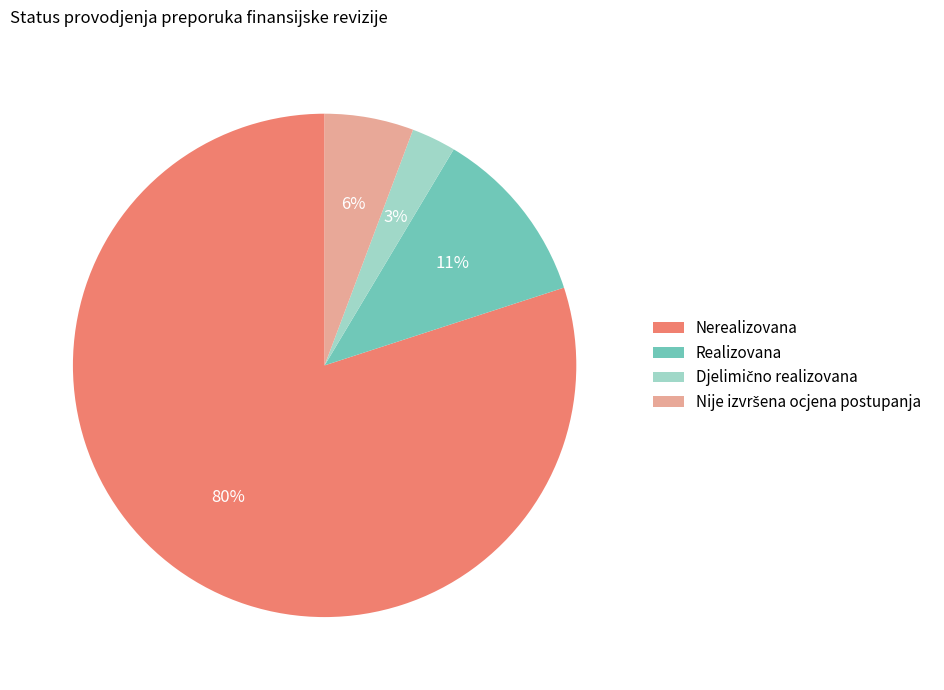

True or false: Nerealizovana accounts for 88% of the total.

False